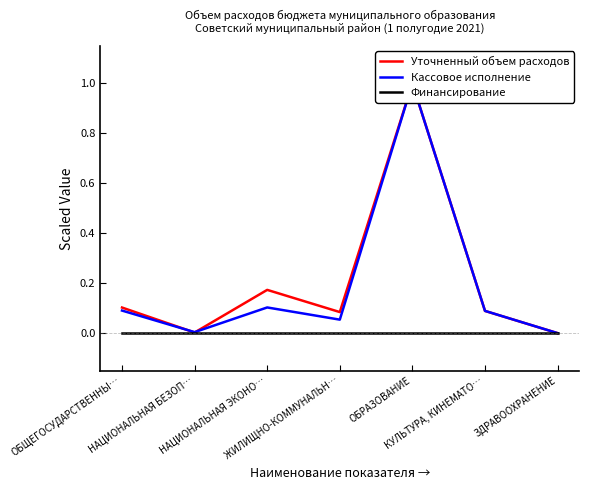

Does the chart have visible grid lines?

No